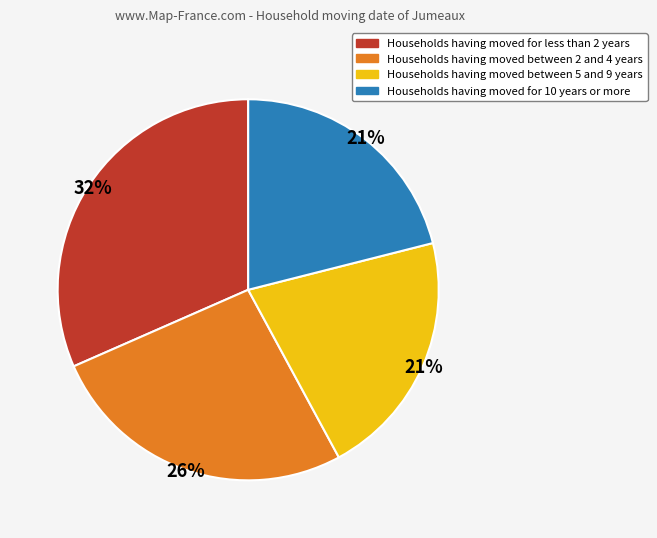

What is the ratio of the value at Households having moved between 5 and 9 years to the value at Households having moved between 2 and 4 years?

0.8